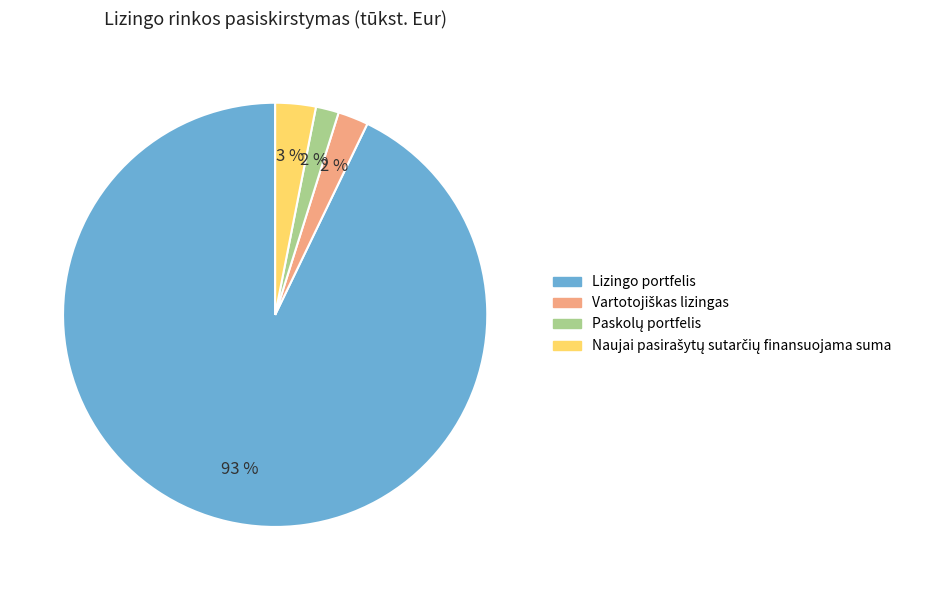

Which category has the biggest portion of the pie?

Lizingo portfelis